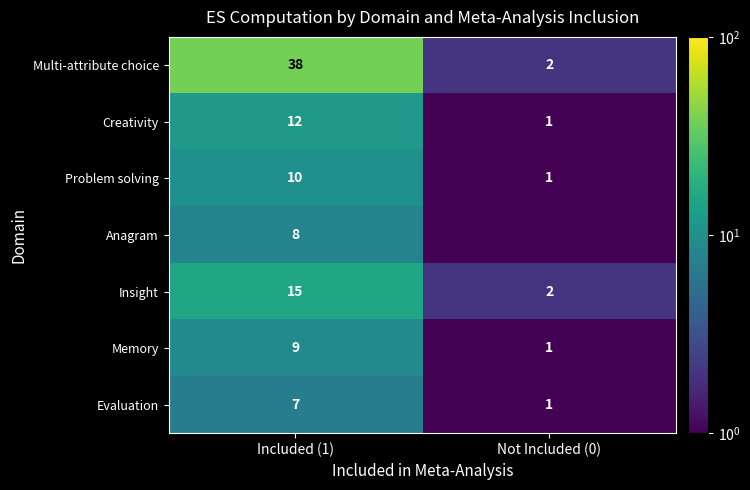

What is the average value of the Multi-attribute choice series?

20.0